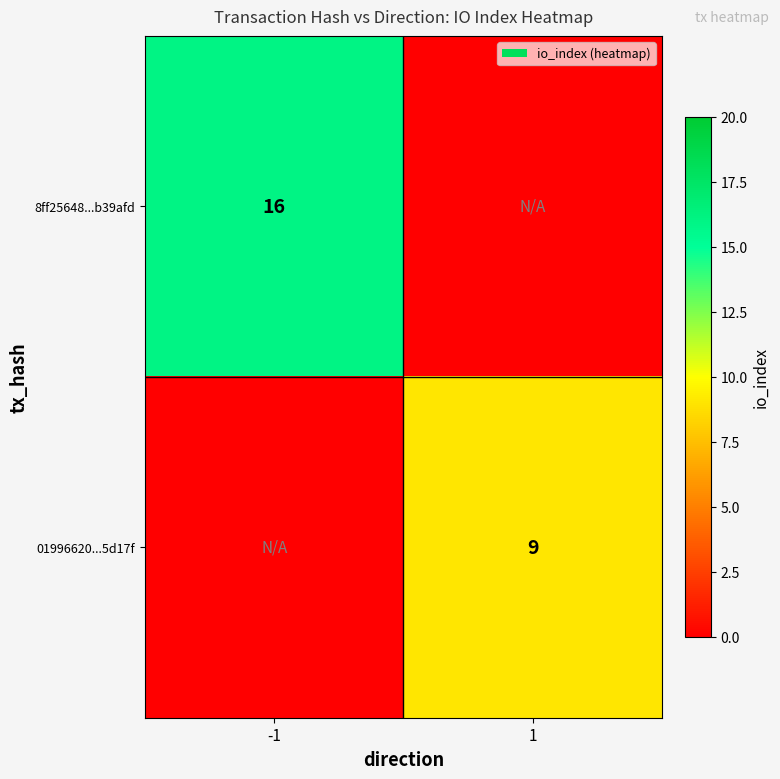

What is the total value across all series at 1?

9